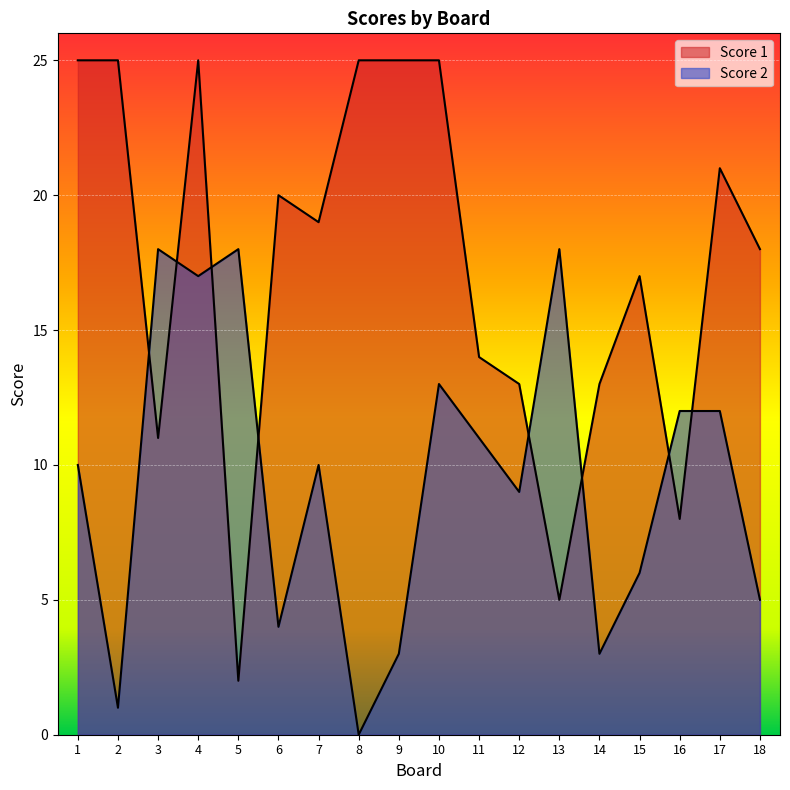

How many lines are shown in the chart?

2